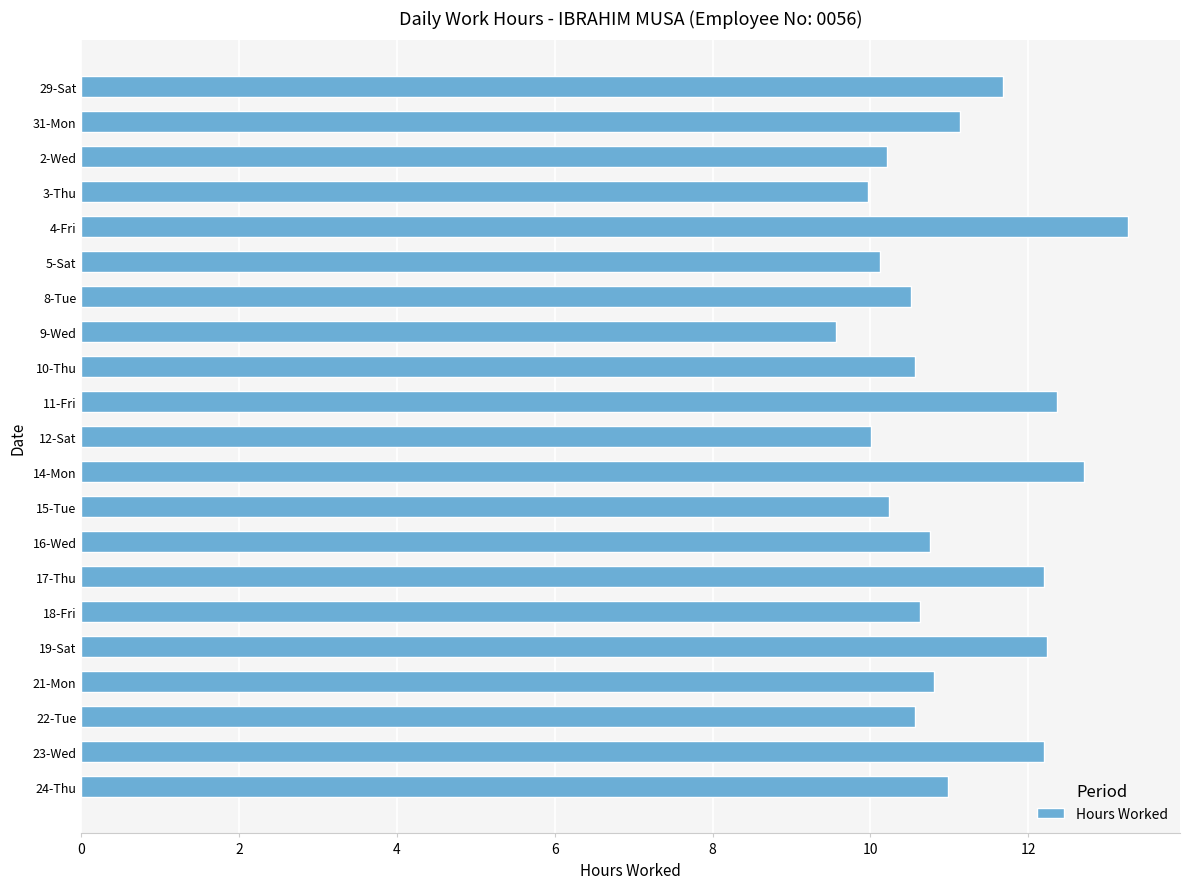

Which has a higher value, 31-Mon or 4-Fri?

4-Fri